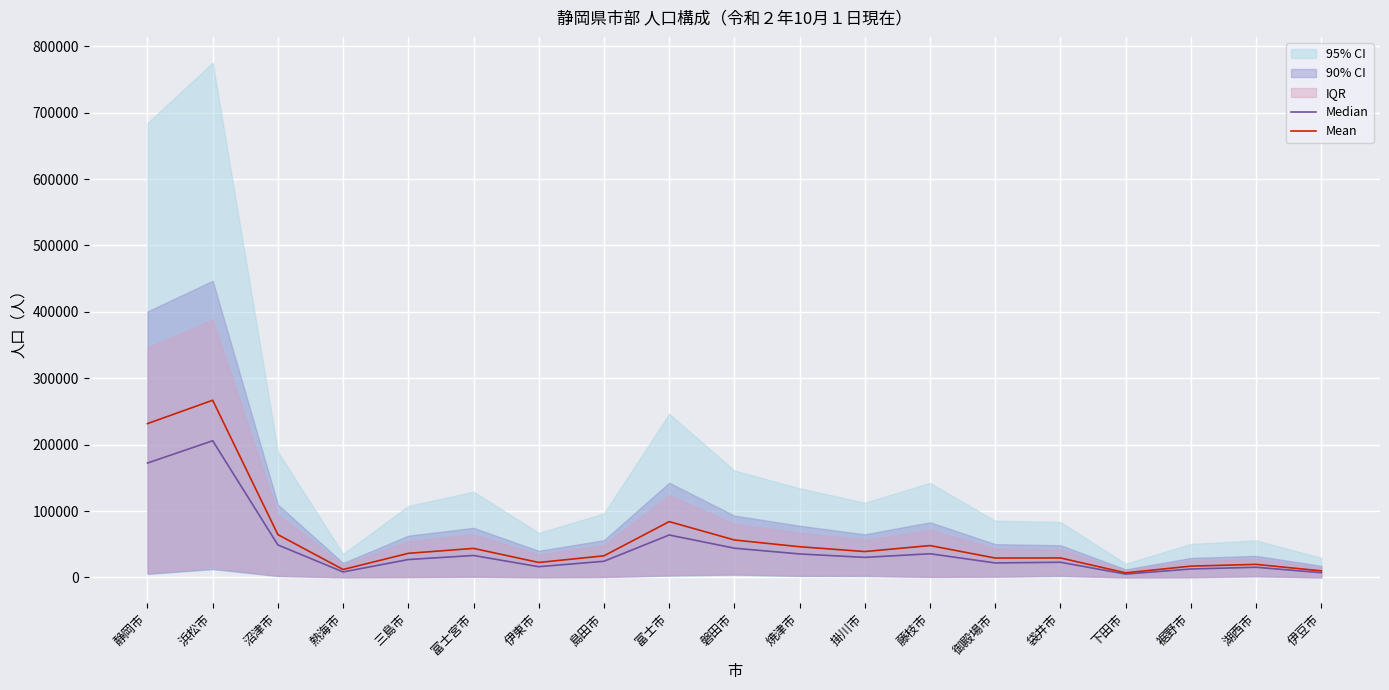

What is the approximate value of Mean at 袋井市?

29426.3